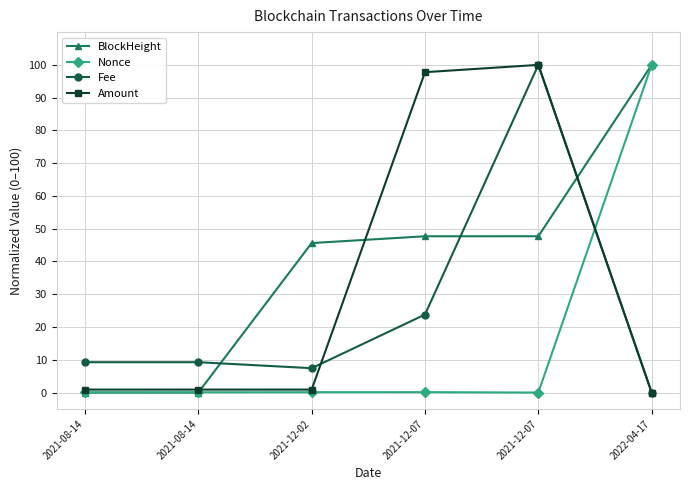

What is the difference between the BlockHeight values at 2022-04-17 and 2021-12-02?

54.4